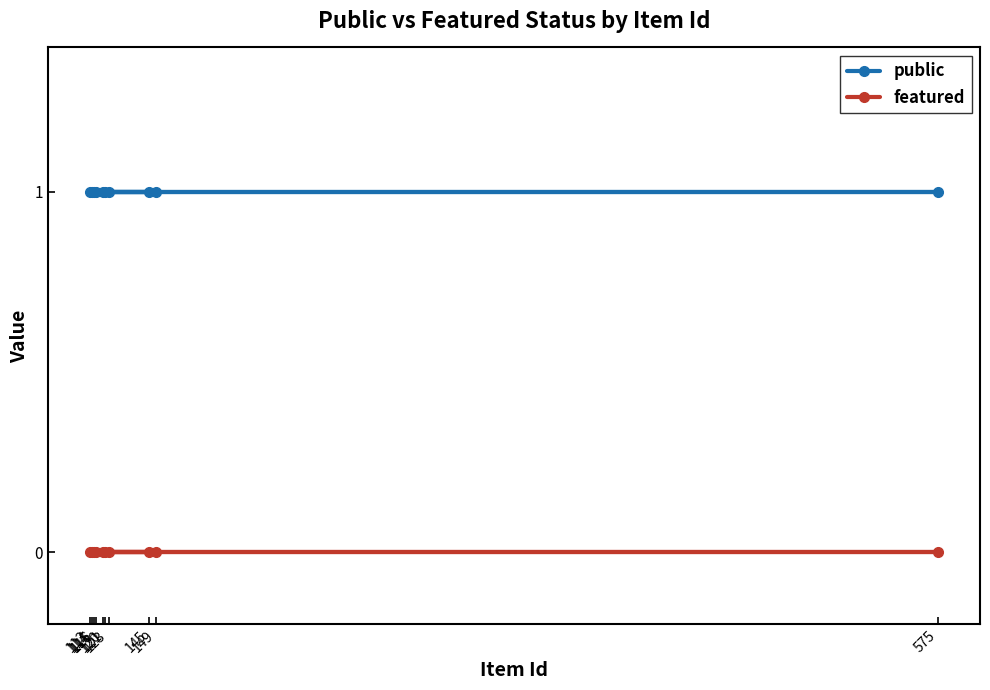

At 113, list the series in order from smallest to largest.

featured, public